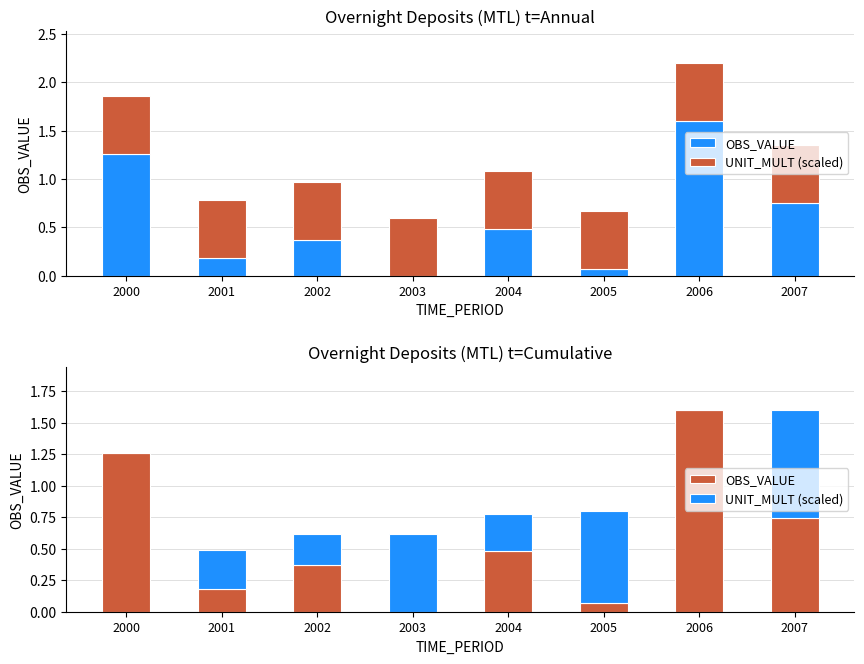

List the series in order of their peak value, highest first.

OBS_VALUE, UNIT_MULT (scaled)